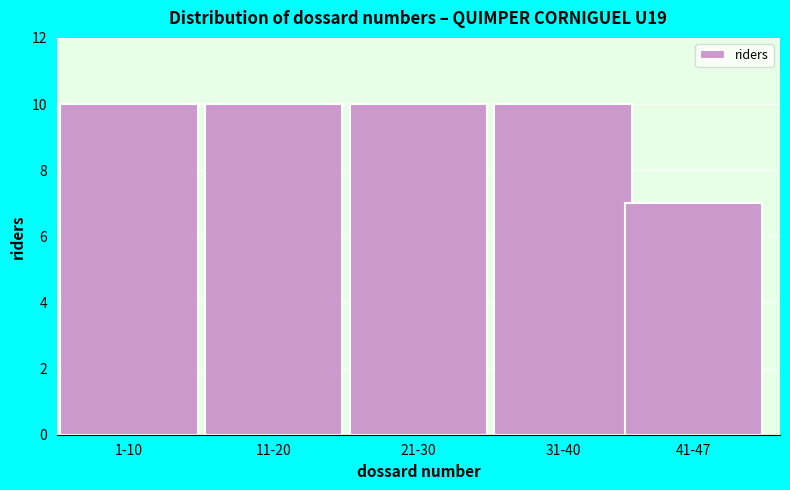

Reading left to right, transcribe all the data shown in this chart.

1-10=10	11-20=10	21-30=10	31-40=10	41-47=7